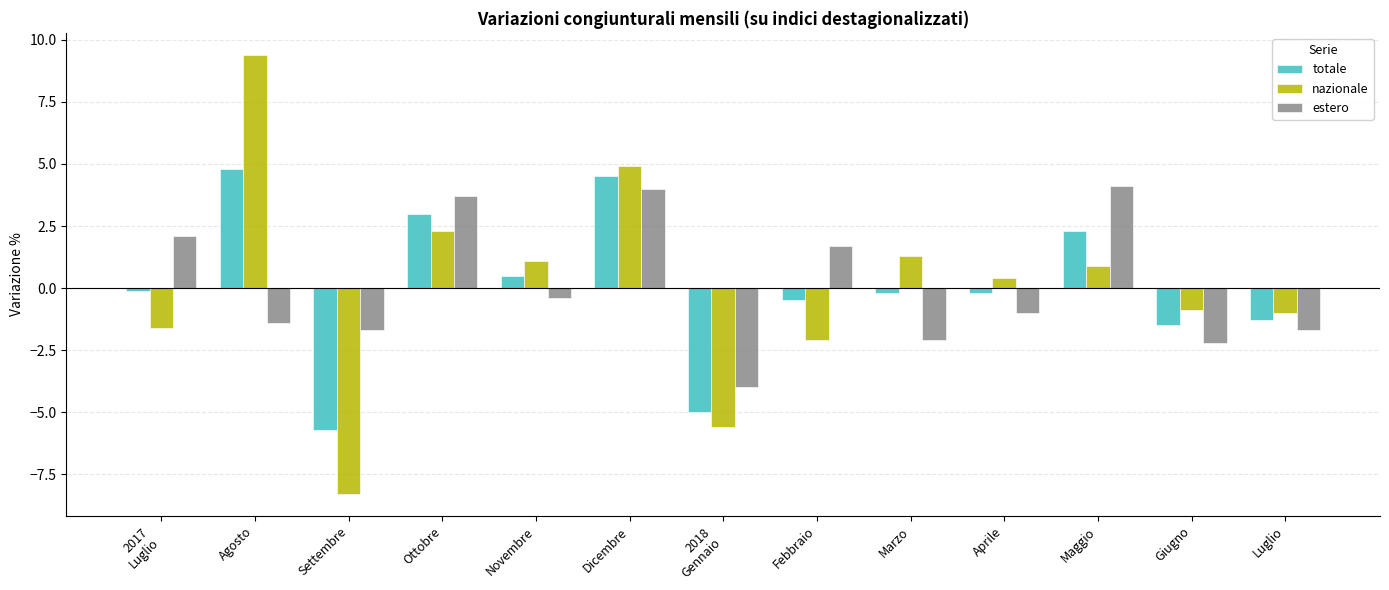

Rank the series at Agosto from lowest to highest value.

estero, totale, nazionale